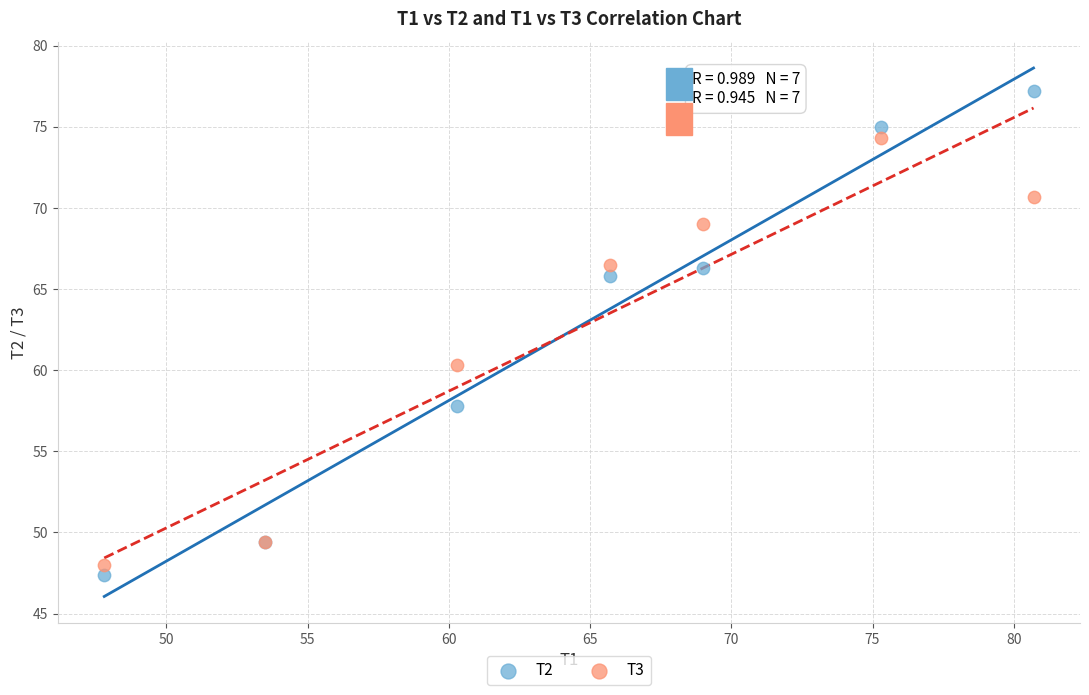

Across all series, what Y value is closest to 62?

60.3